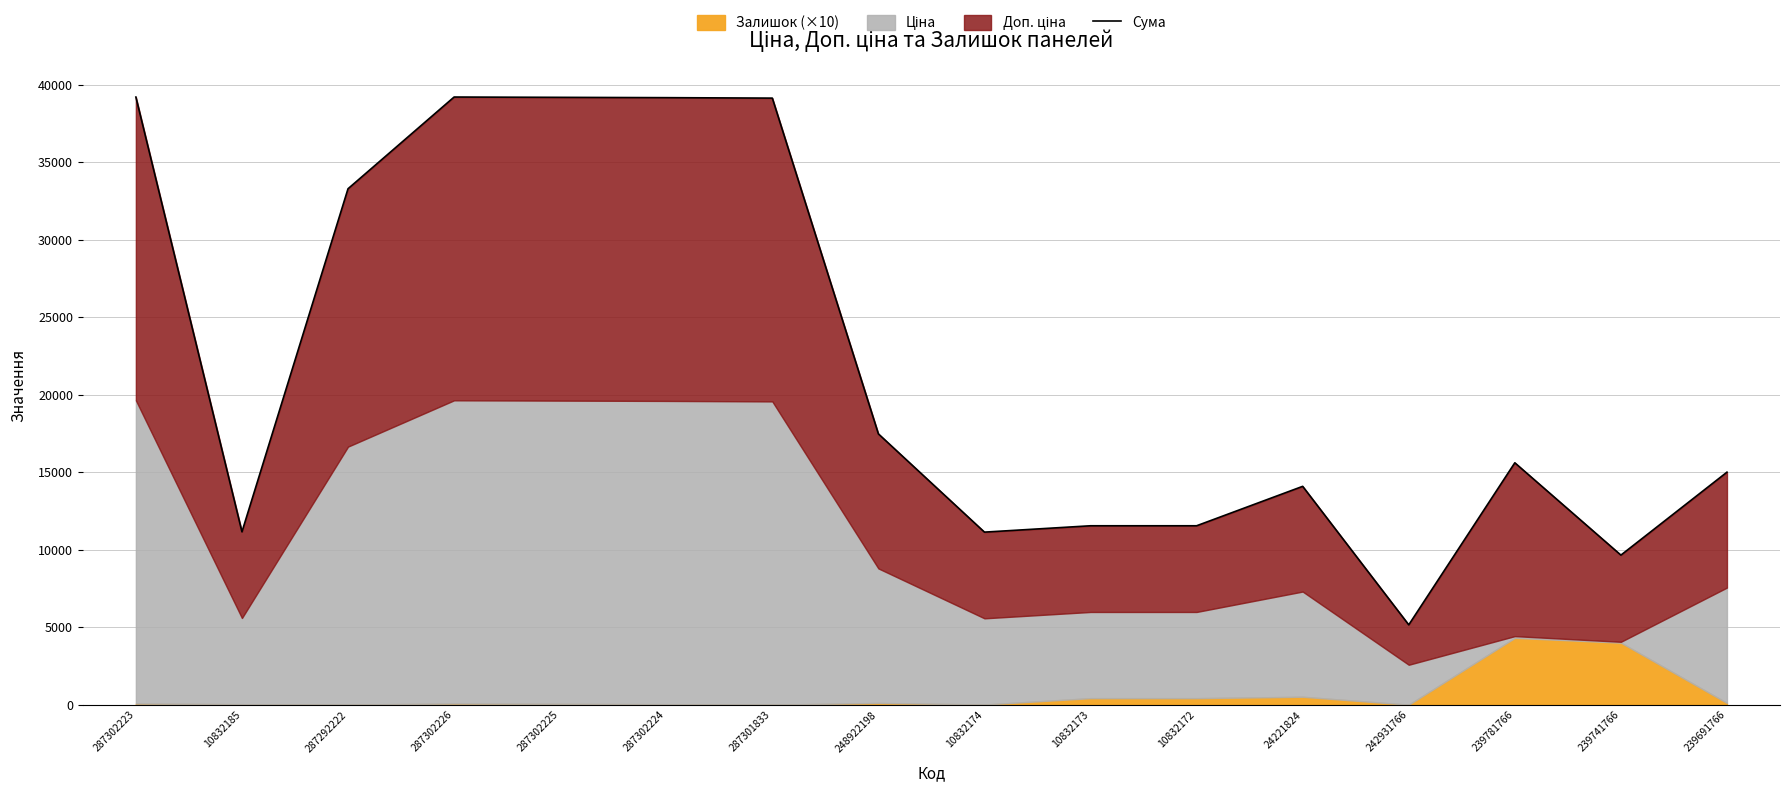

Reading left to right, extract all data points from this chart.

287302223=39199.8	10832185=11150.7	287292222=33283.6	287302226=39199.8	287302225=39179.8	287302224=39159.8	287301833=39129.8	248922198=17469.1	10832174=11130.7	10832173=11540.7	10832172=11540.7	24221824=14084.3	242931766=5150.0	239781766=15603.8	239741766=9646.9	239691766=14999.2